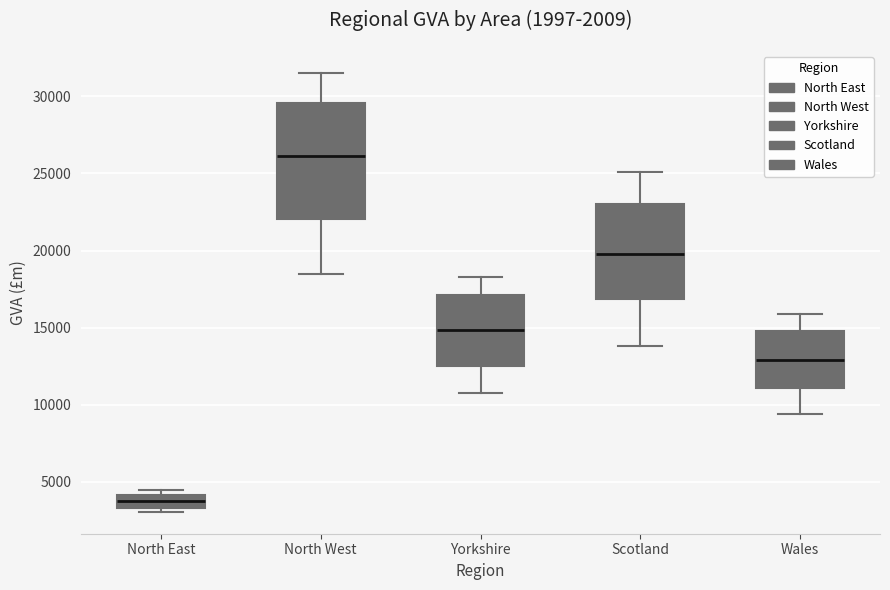

Which box has the lowest median line?

North East